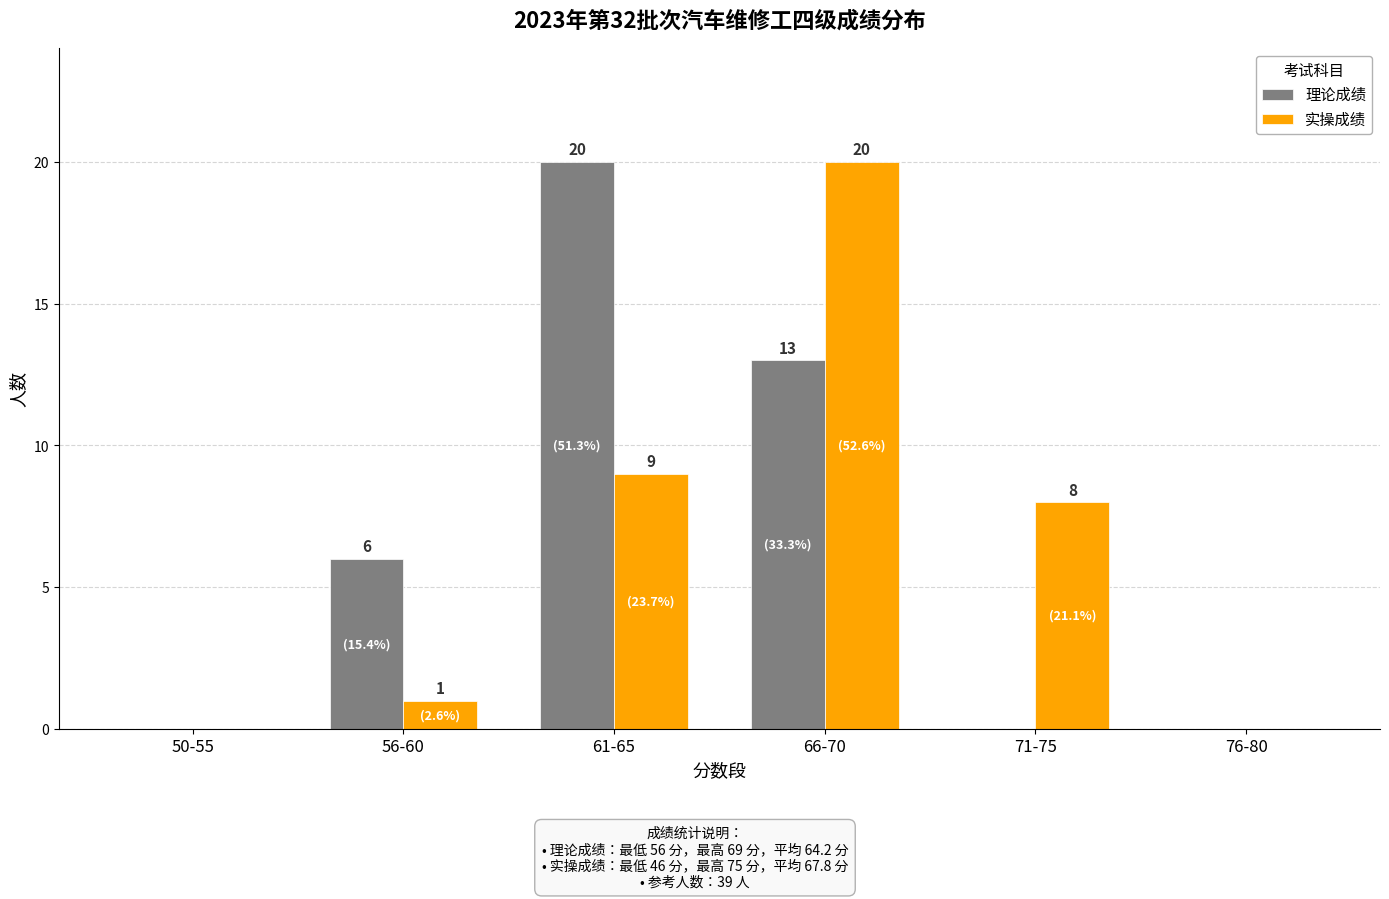

At which category is the sum across all series the highest?

66-70